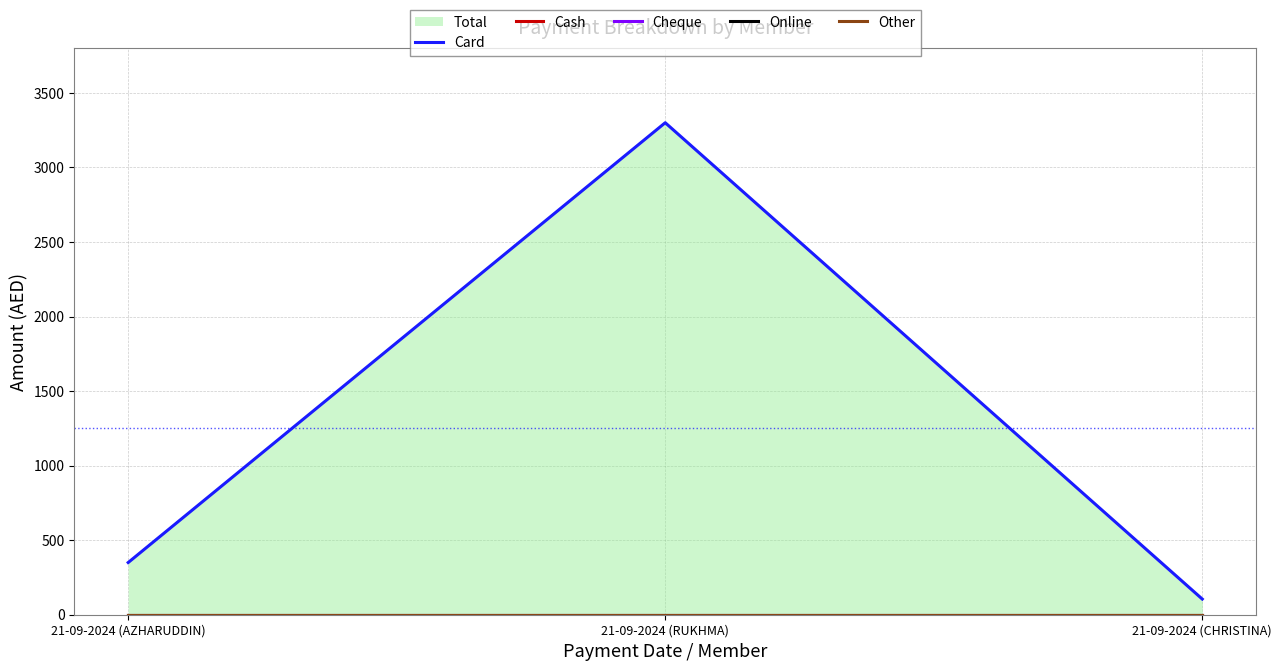

At which label does Card first exceed 350?

21-09-2024 (RUKHMA)